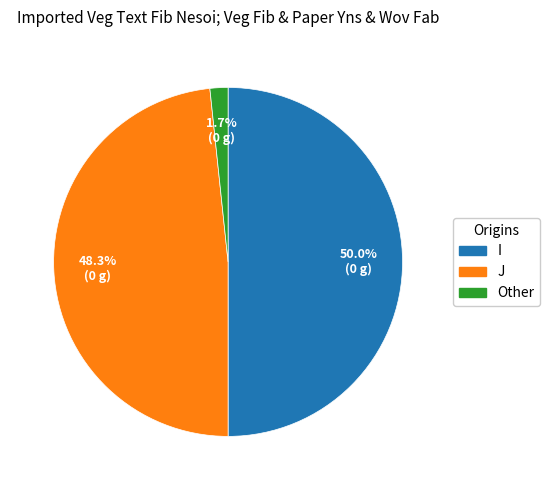

Between J and Other, which is larger?

J